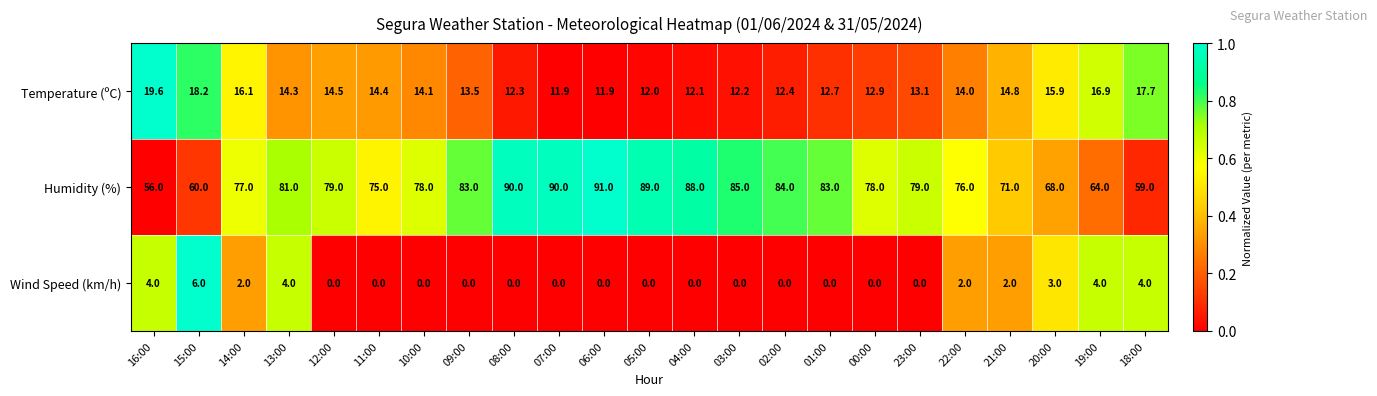

At which category is the sum across all series the highest?

06:00